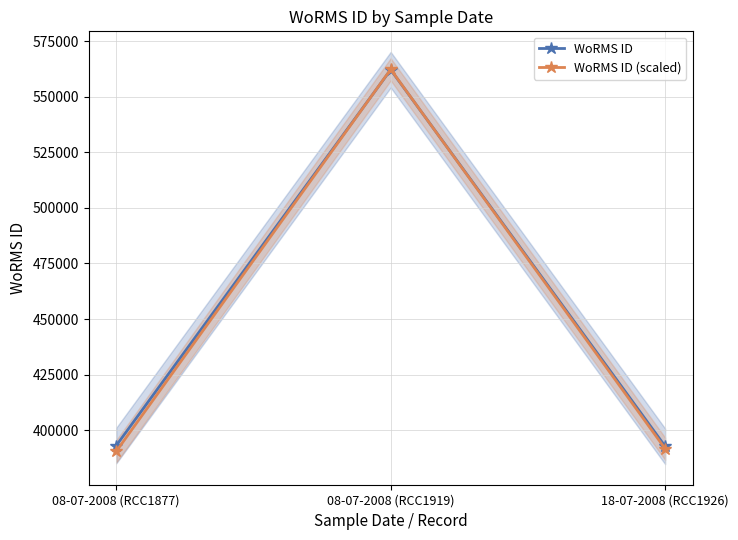

What is the value of the WoRMS ID (scaled) point at the 3rd from the left?

391660.9